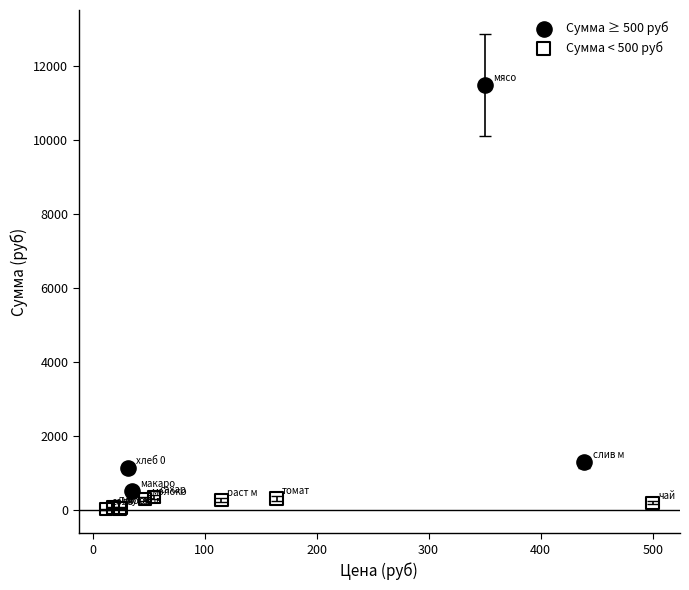

Which series contains the lowest Y value?

Сумма < 500 руб